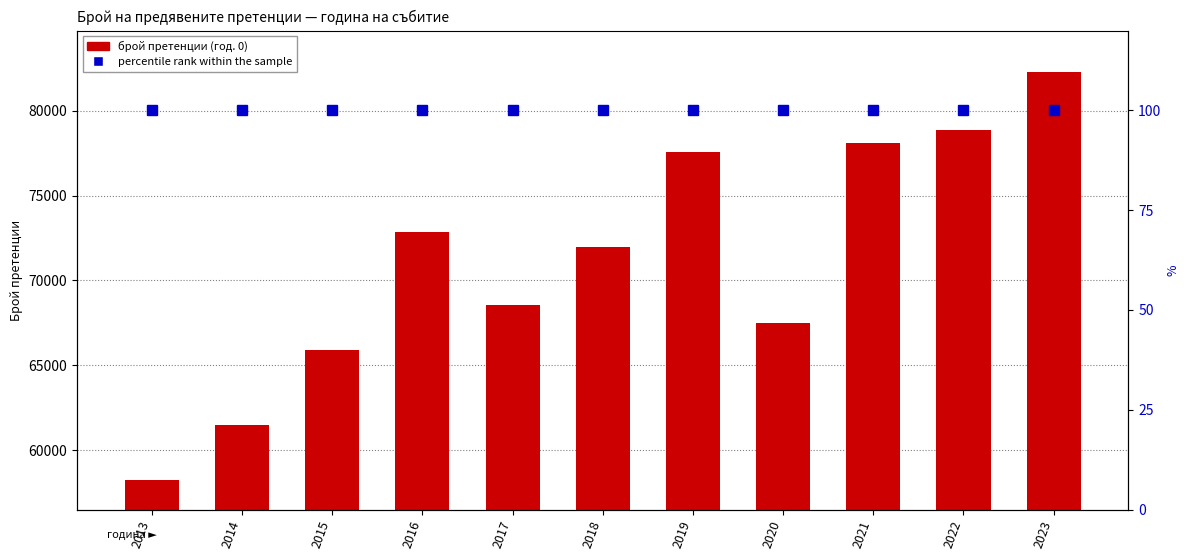

What are all the series names shown in the legend?

брой претенции (год. 0), percentile rank within the sample